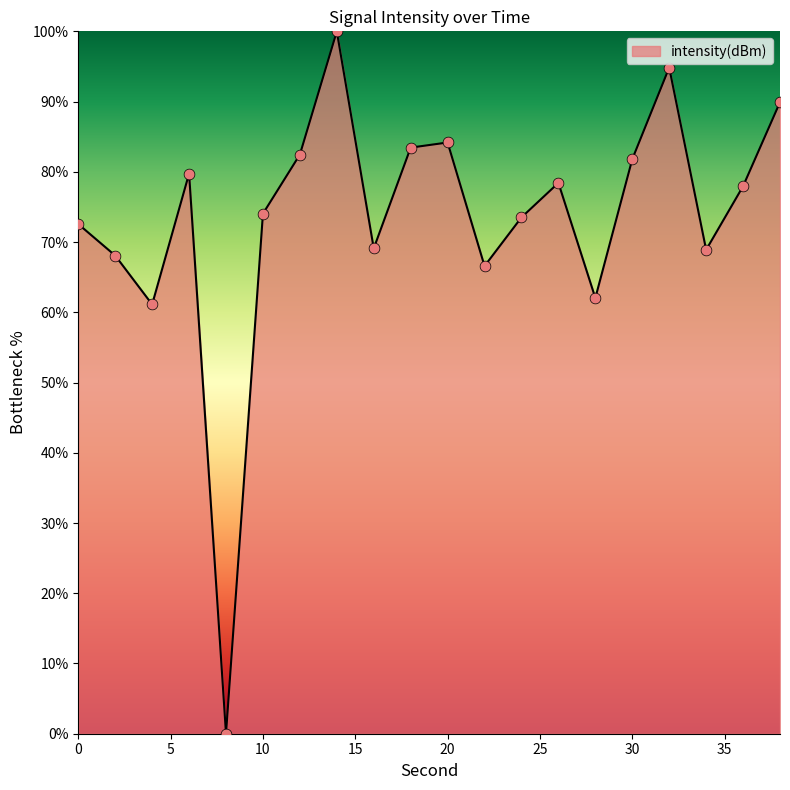

What is the difference between the maximum and minimum values?

100.0